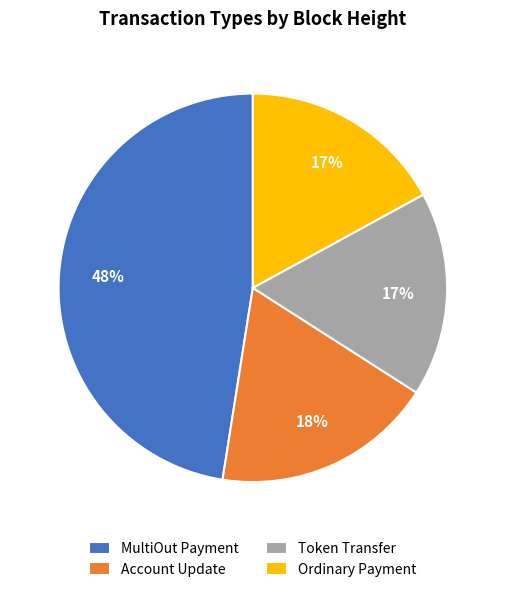

Is it true that MultiOut Payment is 42% of the pie?

False